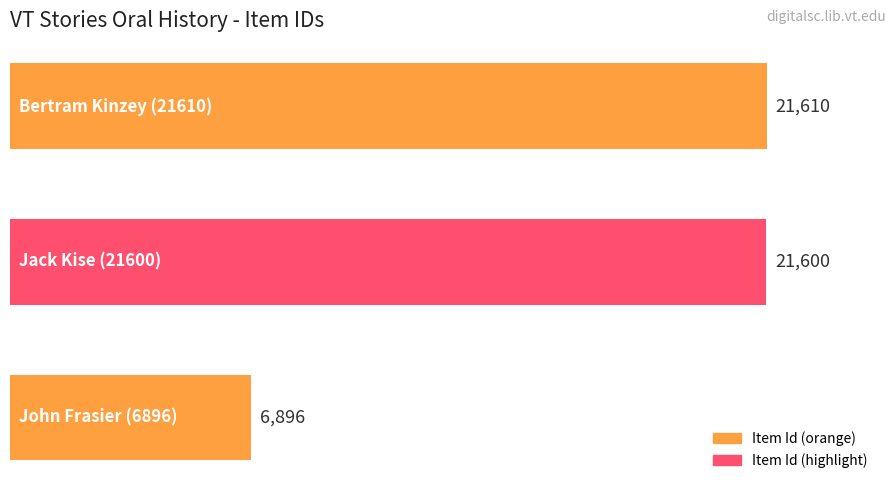

How many values are below 21600?

1